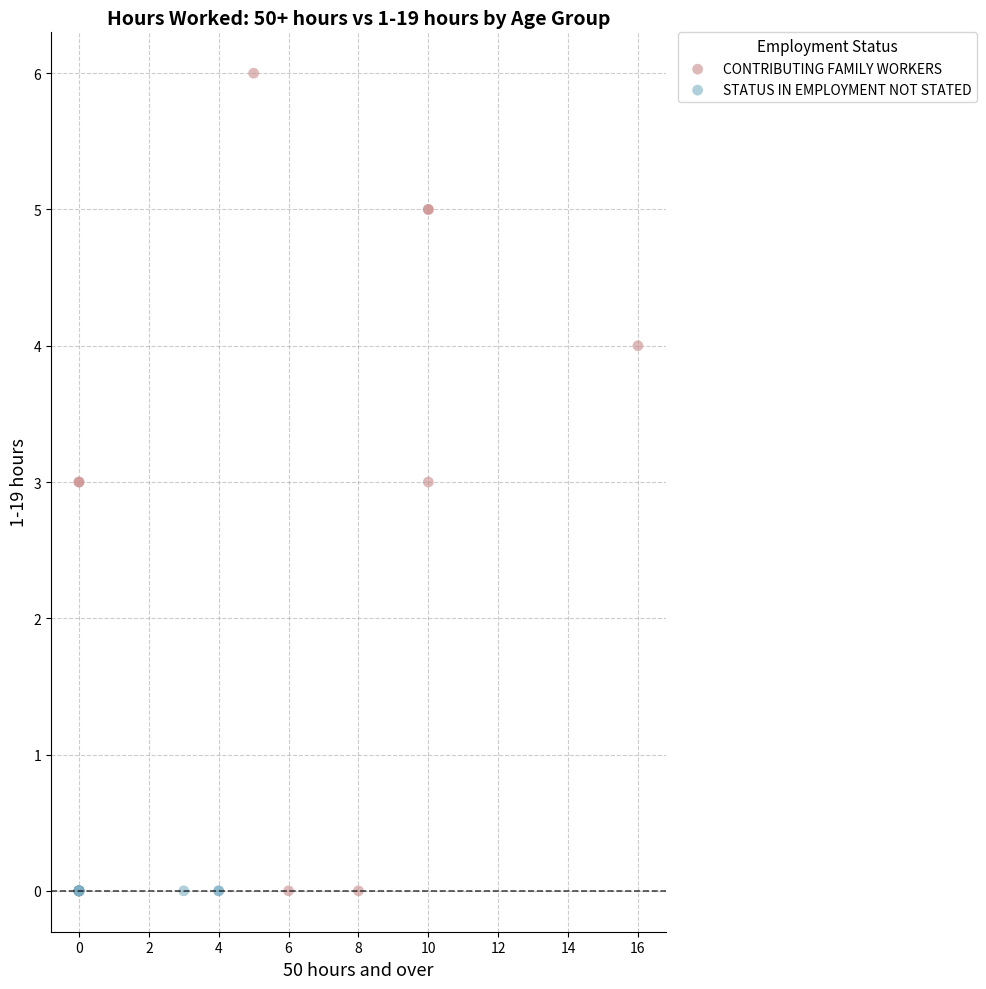

Which series reaches the maximum Y coordinate?

CONTRIBUTING FAMILY WORKERS